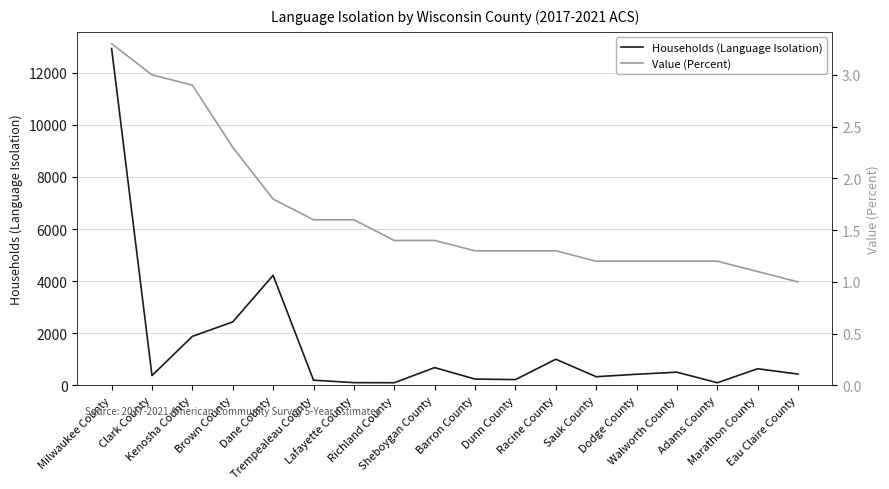

Which has a higher value, Milwaukee County or Sheboygan County?

Milwaukee County